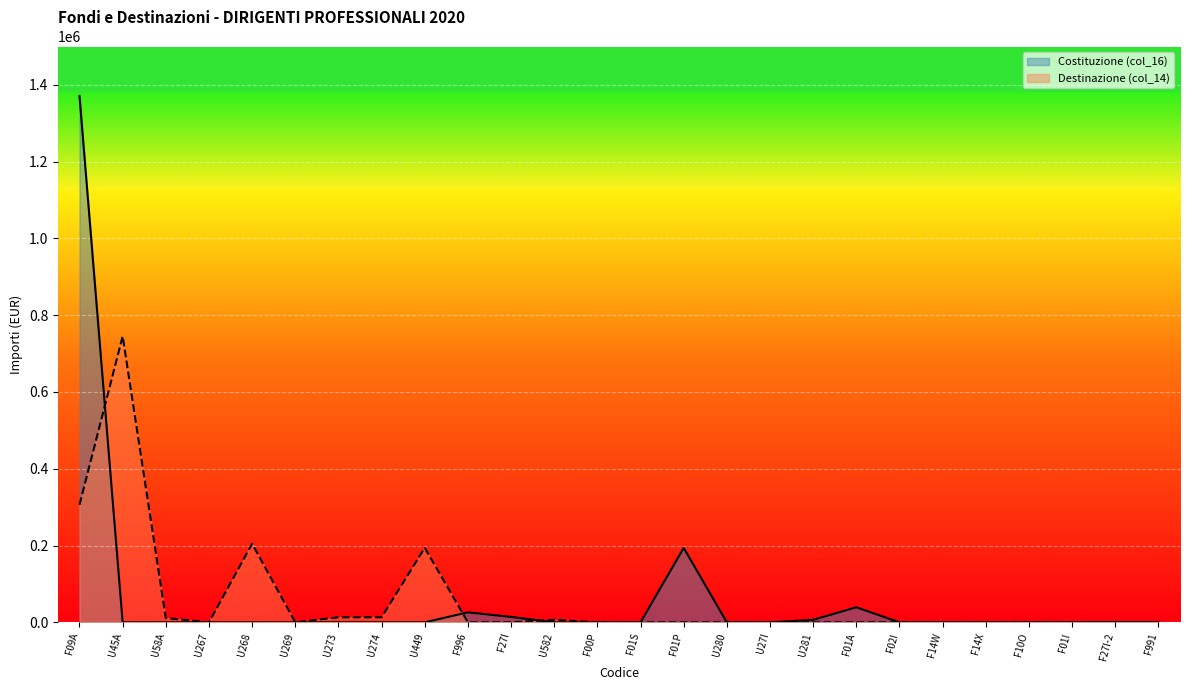

What is the total value across all series at U273?

13112